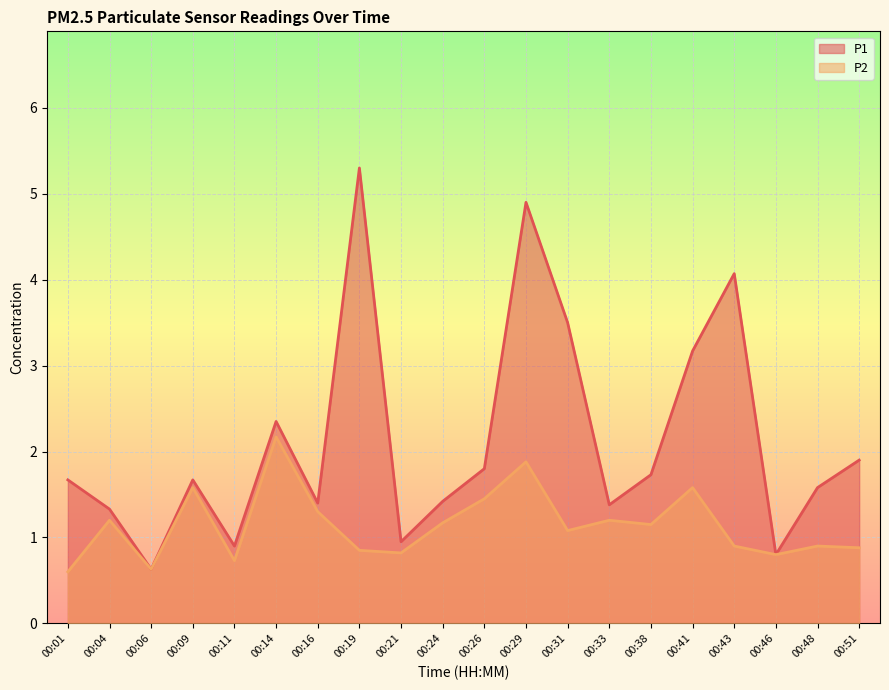

List the labels in order of P1 value, smallest first.

00:06, 00:46, 00:11, 00:21, 00:04, 00:33, 00:16, 00:24, 00:48, 00:01, 00:09, 00:38, 00:26, 00:51, 00:14, 00:41, 00:31, 00:43, 00:29, 00:19